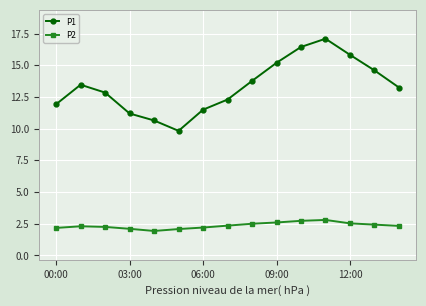

Does the chart display data point markers on the line(s)?

Yes